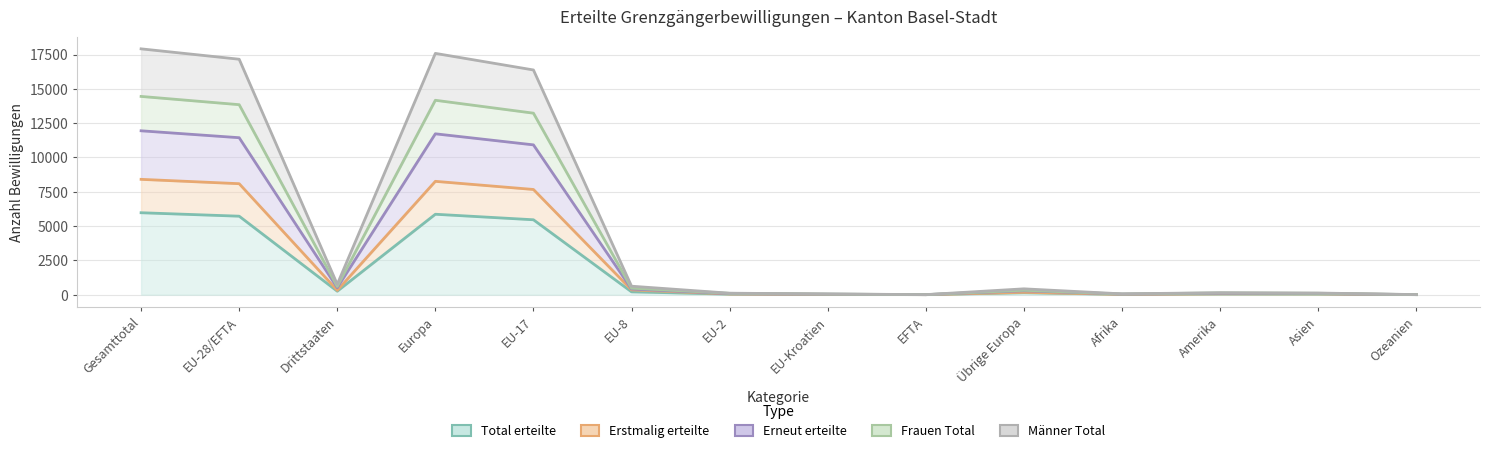

What position from the right is Asien?

2